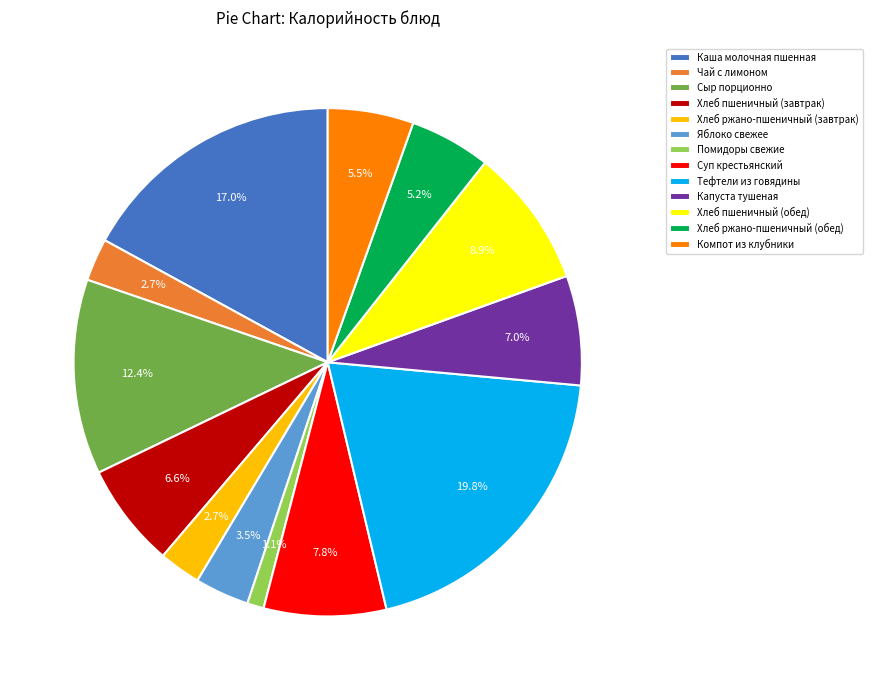

What percentage is the Хлеб ржано-пшеничный (обед) slice, to the nearest percent?

5%